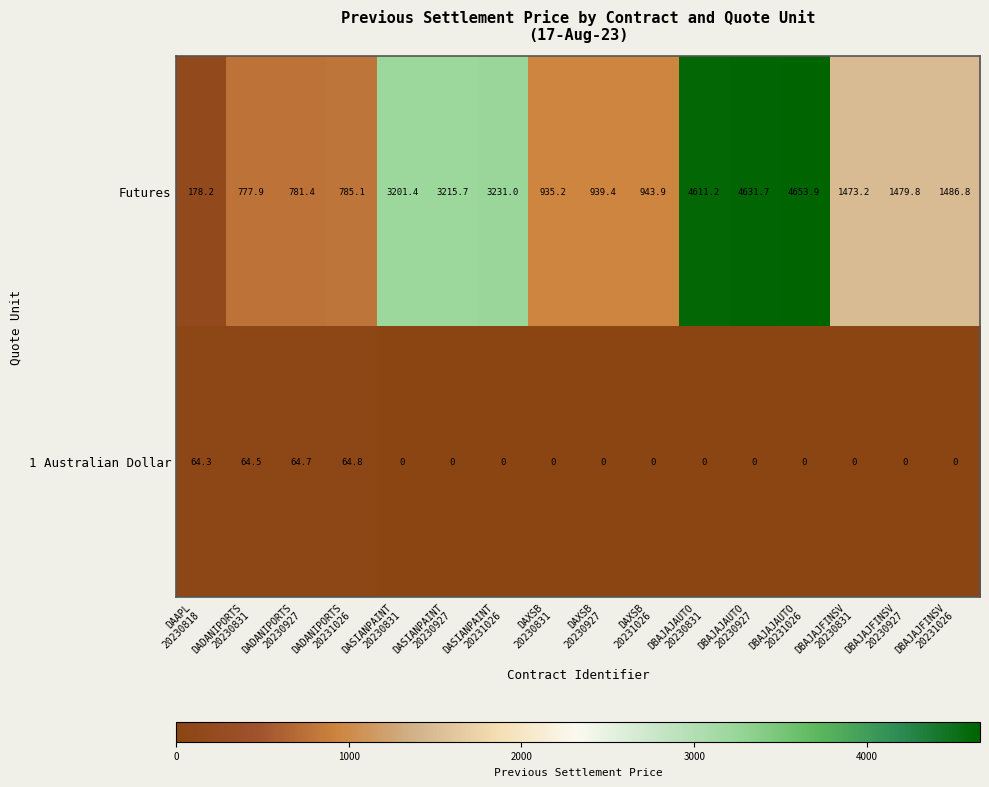

Which series has the widest spread of values?

Futures